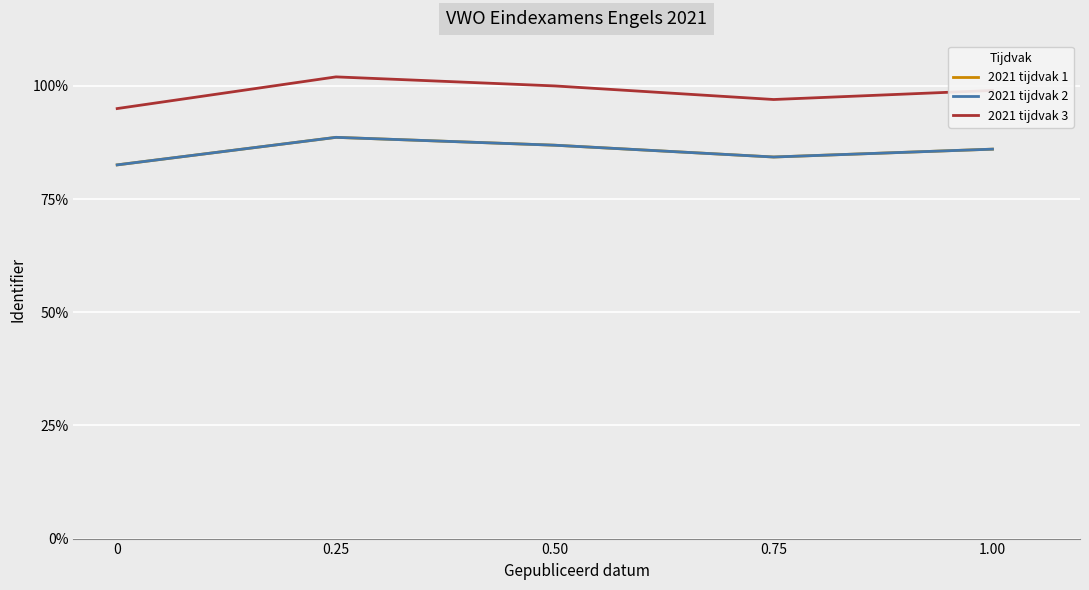

Reading left to right, extract all data points from this chart.

2021 tijdvak 1: 82.6	88.6	86.9	84.3	86.0
2021 tijdvak 2: 82.6	88.6	86.9	84.3	86.0
2021 tijdvak 3: 95.0	102.0	100.0	97.0	99.0